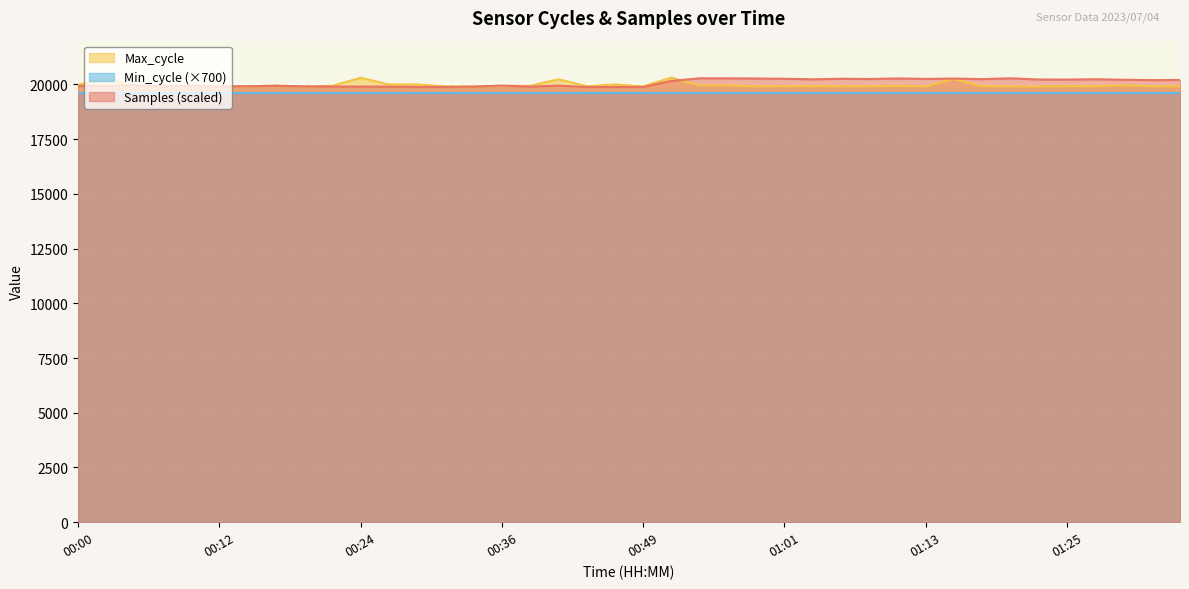

The Max_cycle series shows 8093.4 at 01:01. True or false?

False